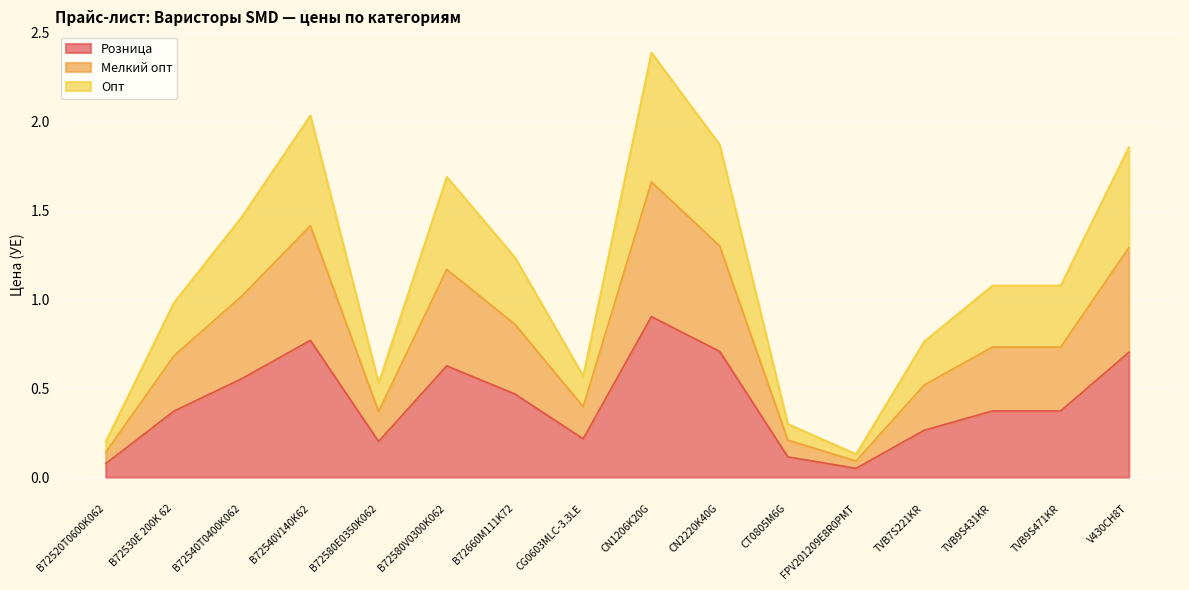

Which label corresponds to the largest value in the chart?

CN1206K20G